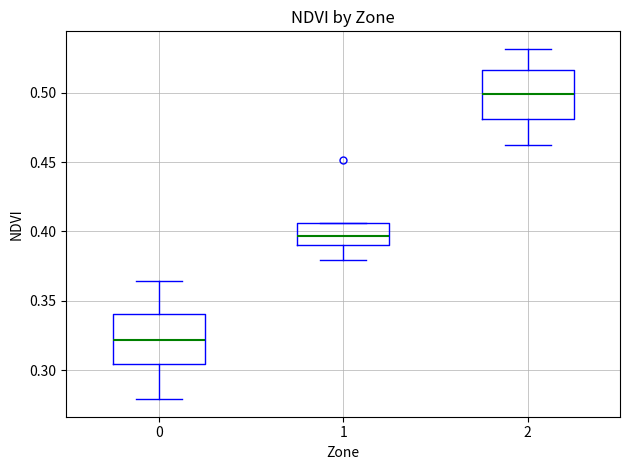

Reading left to right, transcribe this box plot: for each box, give where its median line is, the range the box spans, and where its two whiskers end, as read against the y-axis. The values are not printed on the chart, so give them approximately, as read against the axis.

0: median 0.320, box 0.305 to 0.340, whiskers 0.280 to 0.365
1: median 0.395, box 0.390 to 0.405, whiskers 0.380 to 0.405
2: median 0.500, box 0.480 to 0.515, whiskers 0.460 to 0.530